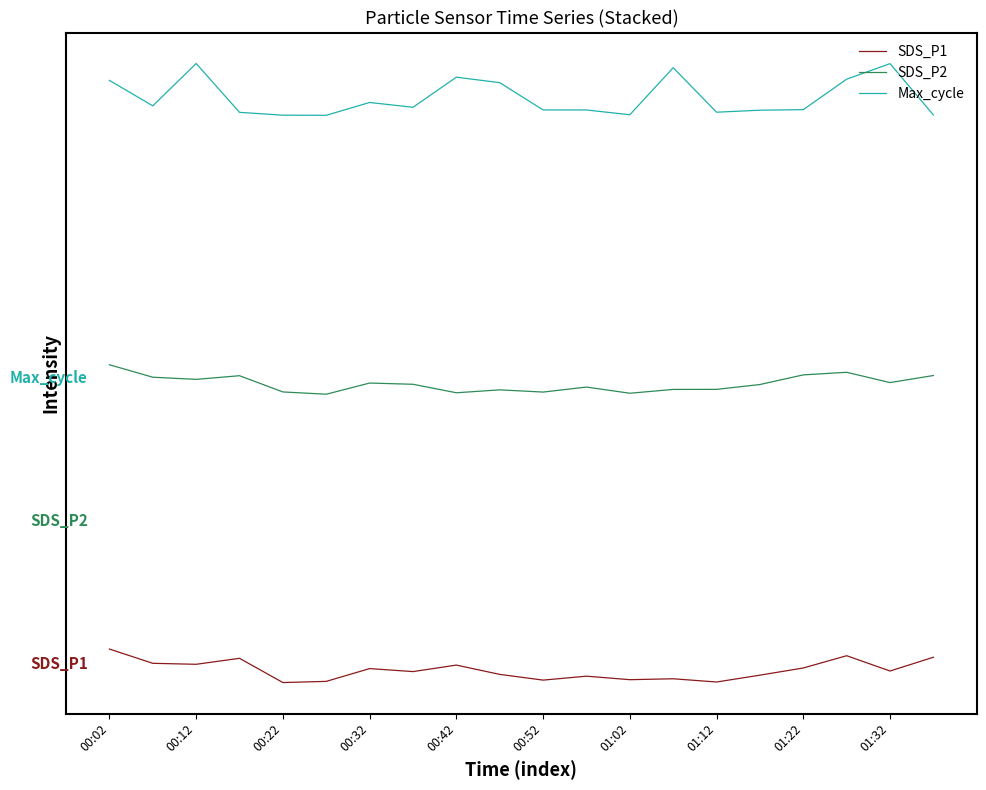

Does the chart have visible grid lines?

No